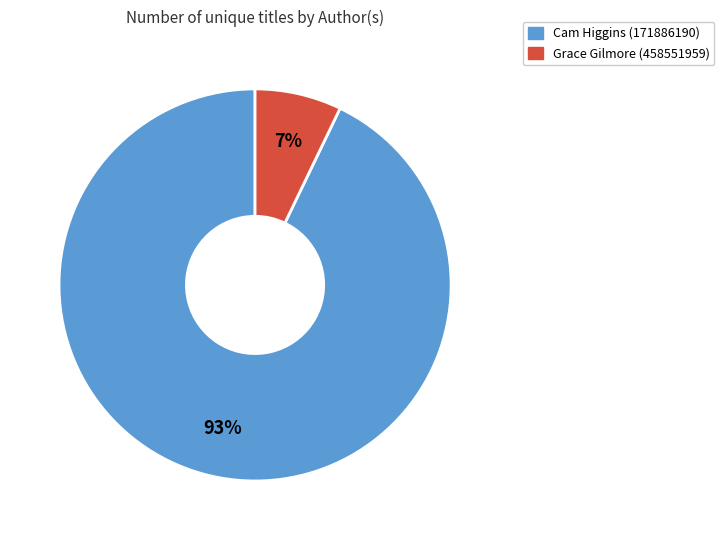

Which slice represents more than half of the pie?

Cam Higgins (171886190)